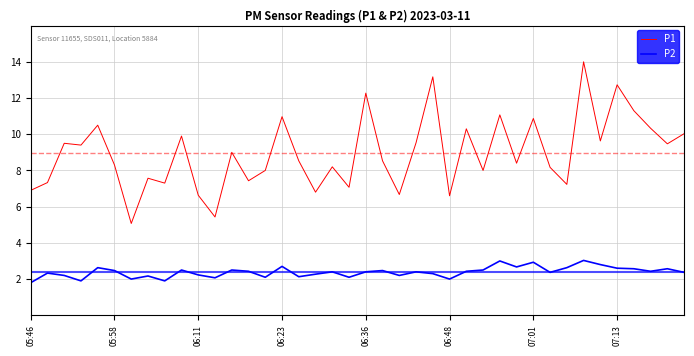

Which series has the largest total across all categories?

P1